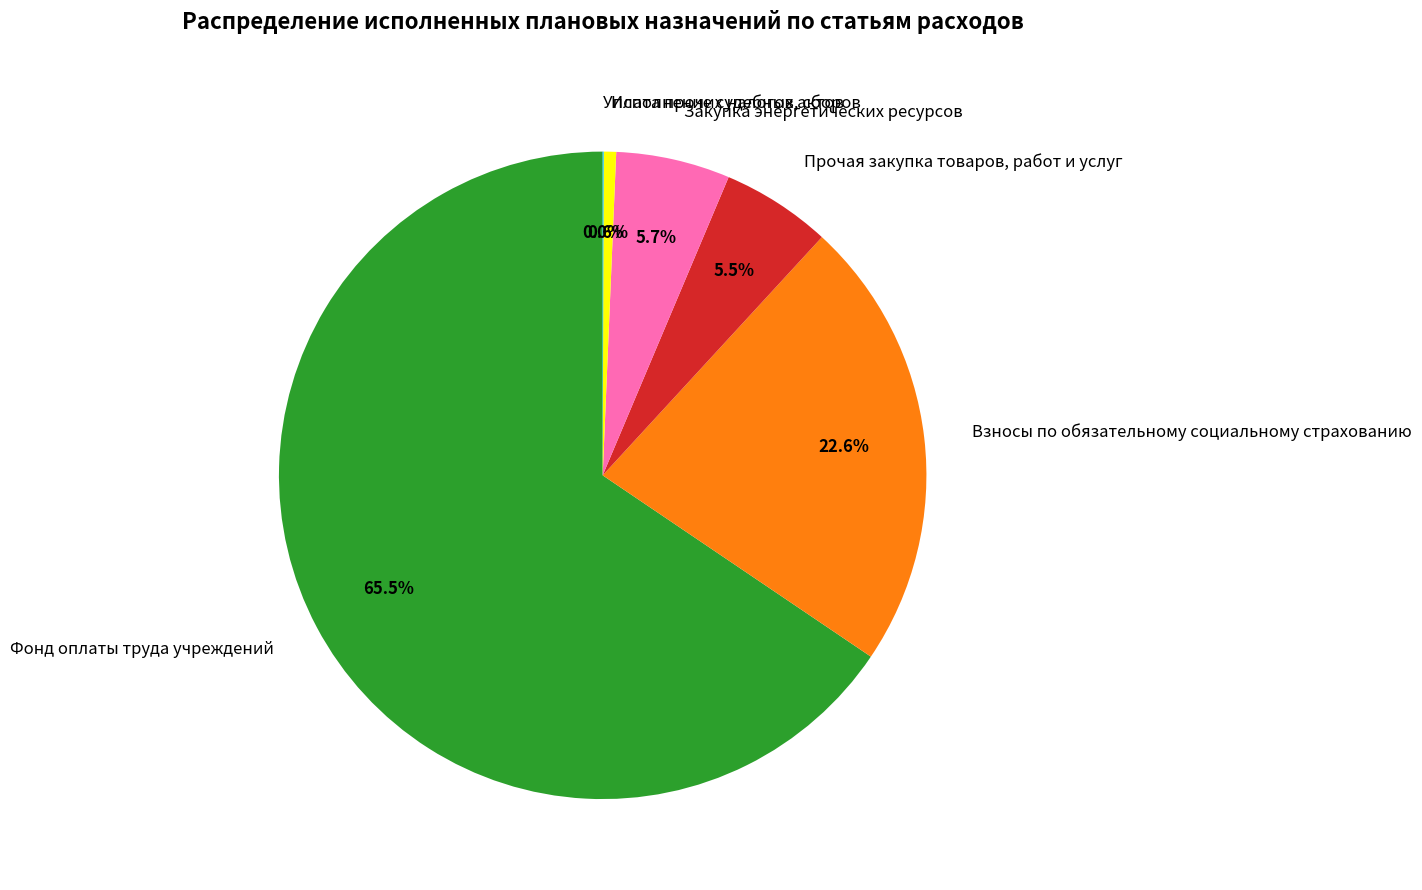

Which has a higher value, Взносы по обязательному социальному страхованию or Закупка энергетических ресурсов?

Взносы по обязательному социальному страхованию